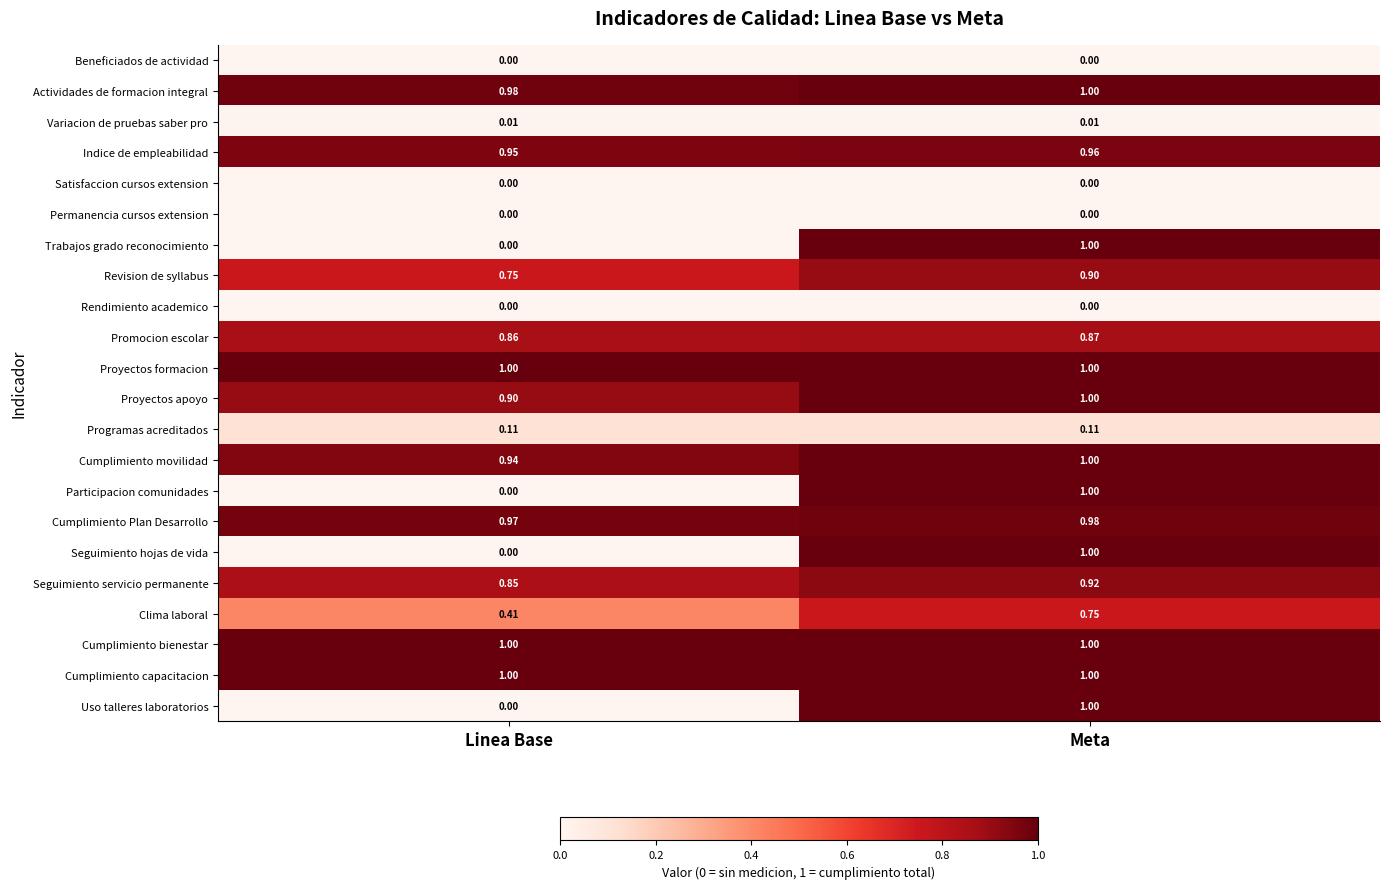

At which category is the sum across all series the highest?

Meta